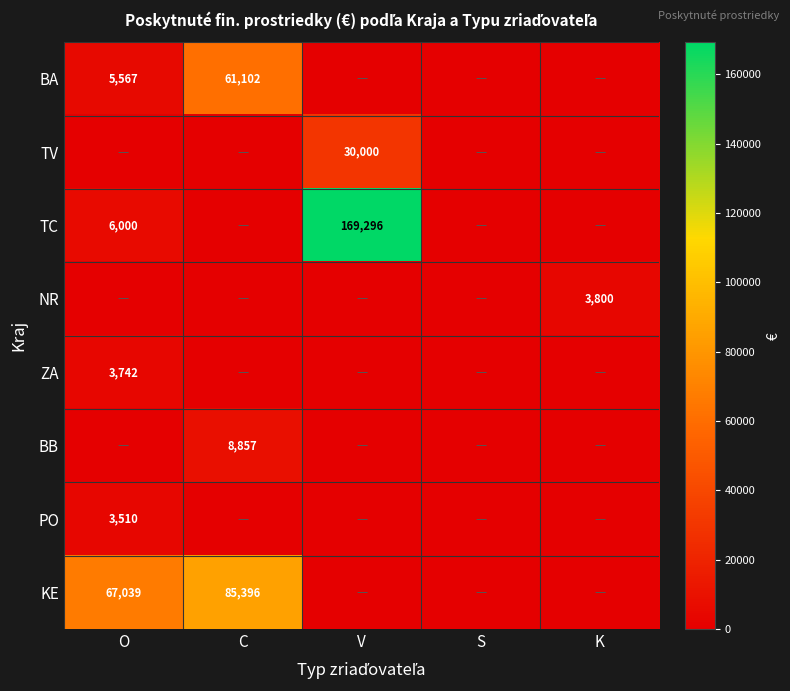

True or false: BA has a value of 1363 at O.

False